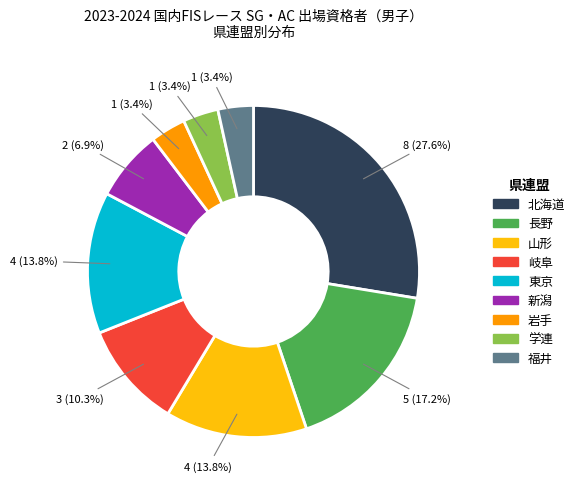

Count the number of slices in the pie.

9